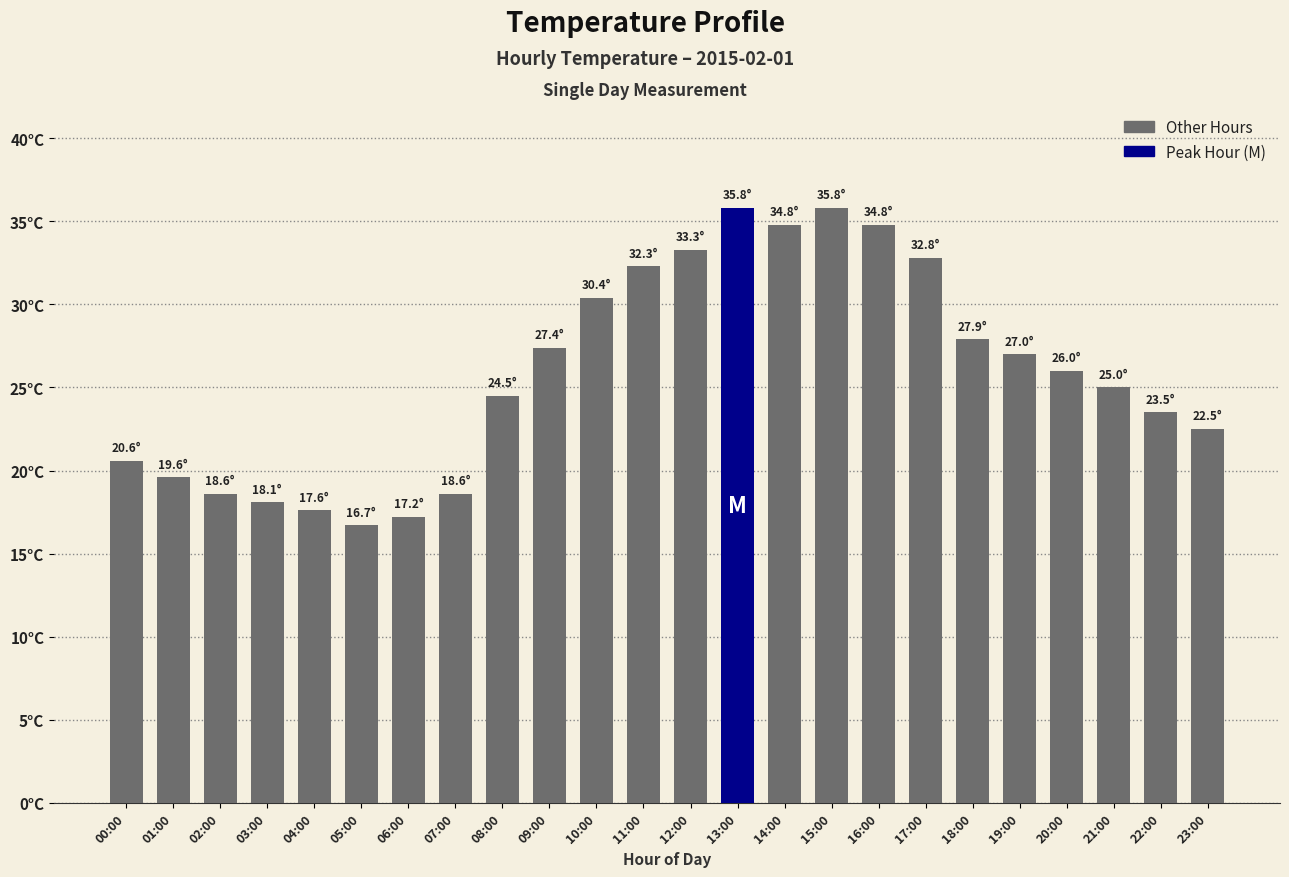

Rank the categories by value from highest to lowest.

13:00, 15:00, 14:00, 16:00, 12:00, 17:00, 11:00, 10:00, 18:00, 09:00, 19:00, 20:00, 21:00, 08:00, 22:00, 23:00, 00:00, 01:00, 02:00, 07:00, 03:00, 04:00, 06:00, 05:00